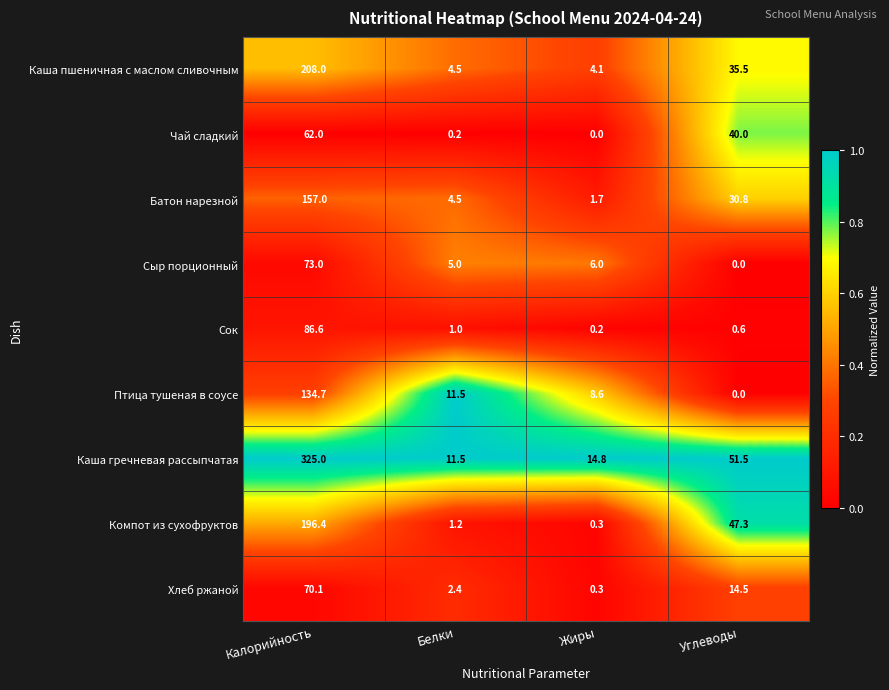

Is the value of Батон нарезной at Жиры greater than the value of Каша пшеничная с маслом сливочным at Белки?

No